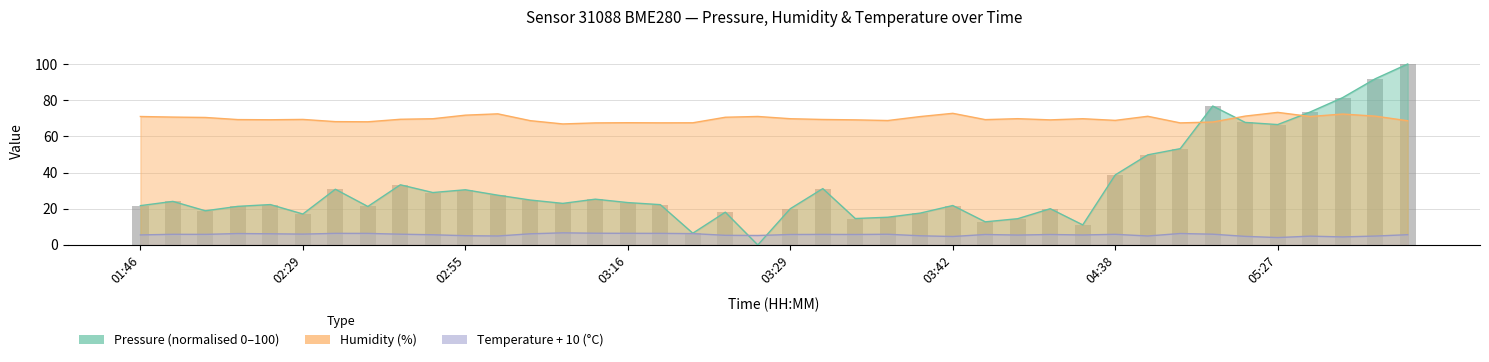

The value at 23 is 15.3. True or false?

True